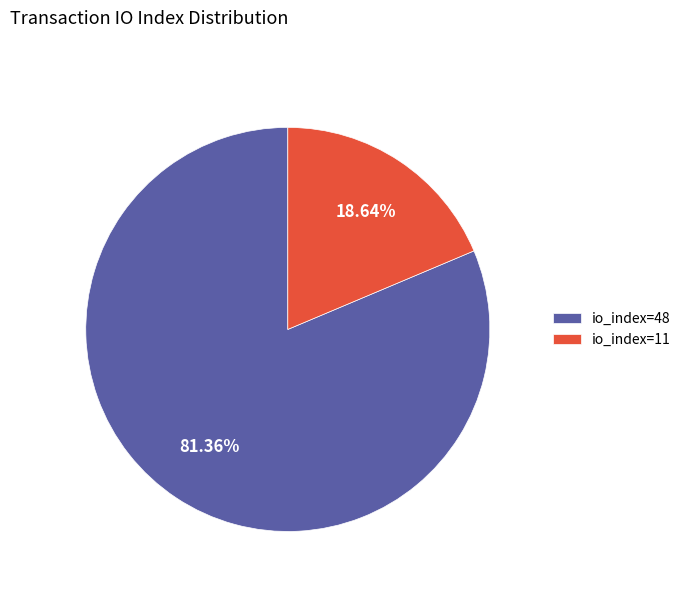

The io_index=11 slice represents 19% of the pie. True or false?

True